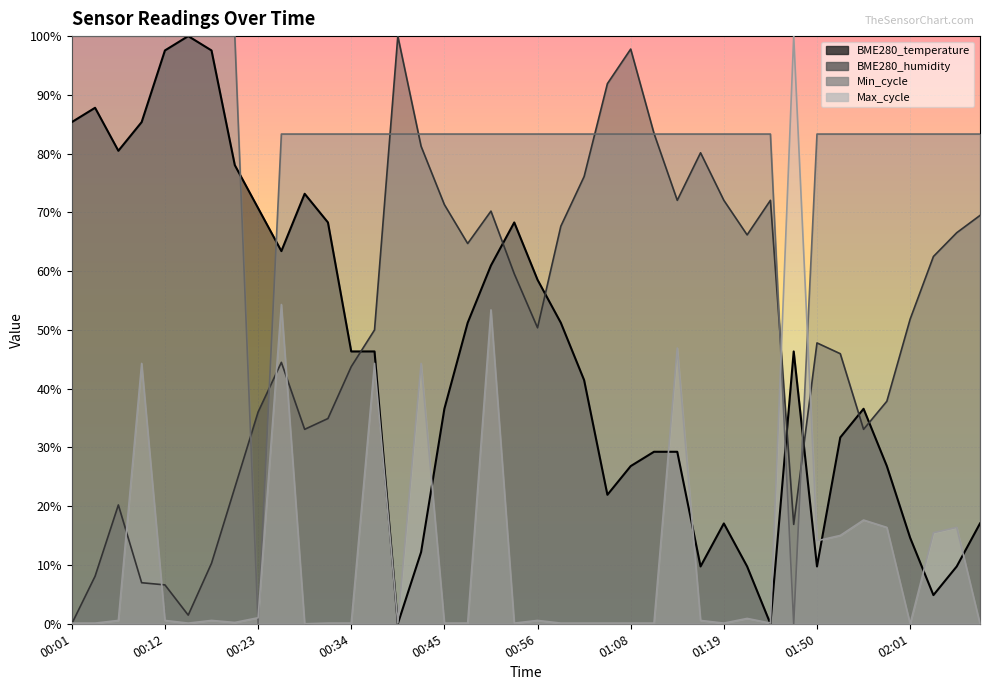

Where is the first local minimum for BME280_temperature?

00:07